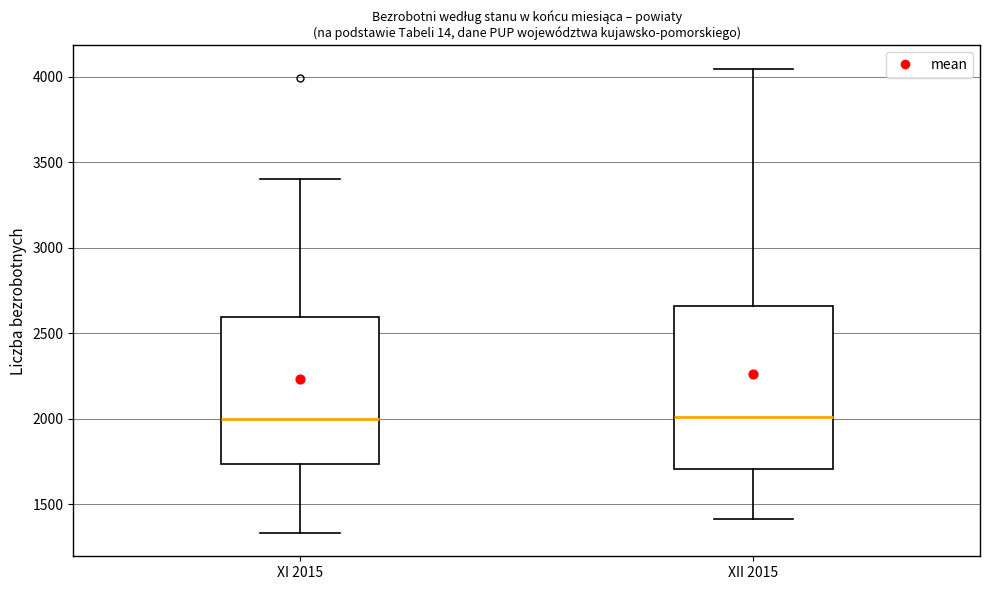

Reading left to right, read every box against the y-axis: the position of its median line, the range the box covers, and the ends of its whiskers. The values are not printed on the chart, so give them approximately, as read against the axis.

XI 2015: median 2000, box 1750 to 2600, whiskers 1350 to 3400
XII 2015: median 2000, box 1700 to 2650, whiskers 1400 to 4050